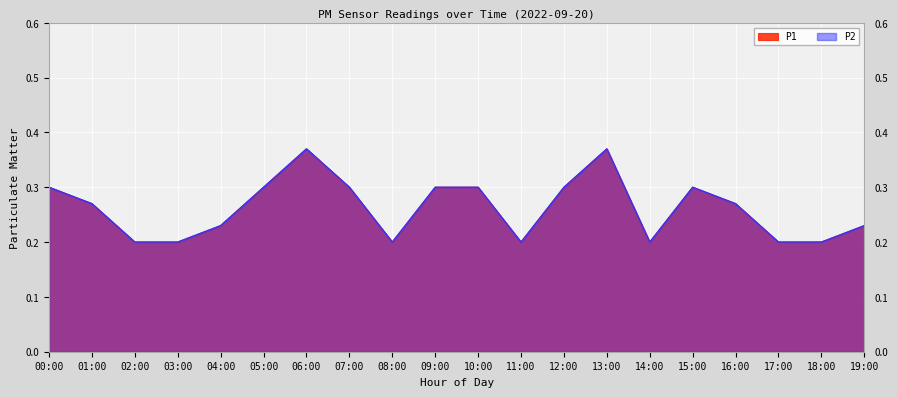

Reading right to left, list all the values displayed in this chart.

P1: 19:00=0.2	18:00=0.2	17:00=0.2	16:00=0.3	15:00=0.3	14:00=0.2	13:00=0.4	12:00=0.3	11:00=0.2	10:00=0.3	09:00=0.3	08:00=0.2	07:00=0.3	06:00=0.4	05:00=0.3	04:00=0.2	03:00=0.2	02:00=0.2	01:00=0.3	00:00=0.3
P2: 19:00=0.2	18:00=0.2	17:00=0.2	16:00=0.3	15:00=0.3	14:00=0.2	13:00=0.4	12:00=0.3	11:00=0.2	10:00=0.3	09:00=0.3	08:00=0.2	07:00=0.3	06:00=0.4	05:00=0.3	04:00=0.2	03:00=0.2	02:00=0.2	01:00=0.3	00:00=0.3